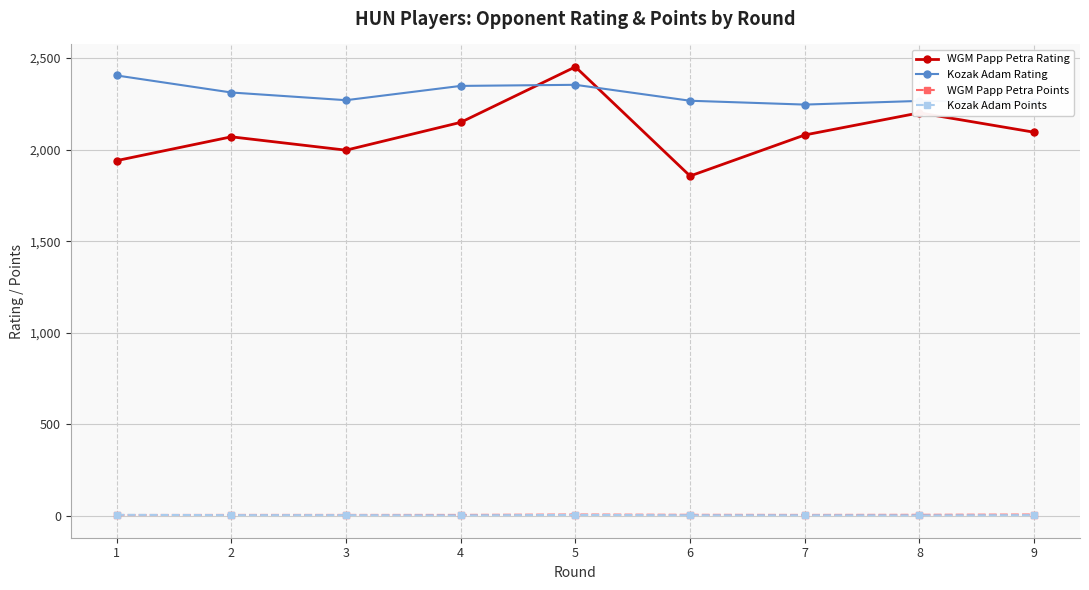

True or false: Kozak Adam Rating and Kozak Adam Points cross at least once.

False